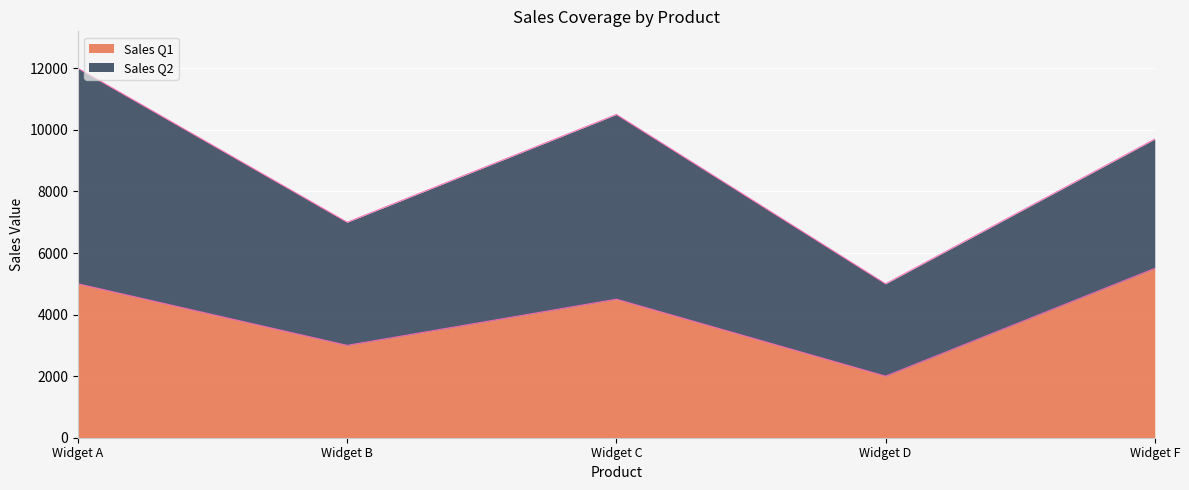

Reading left to right, transcribe the values for Sales Q1.

Widget A=5000	Widget B=3000	Widget C=4500	Widget D=2000	Widget F=5500